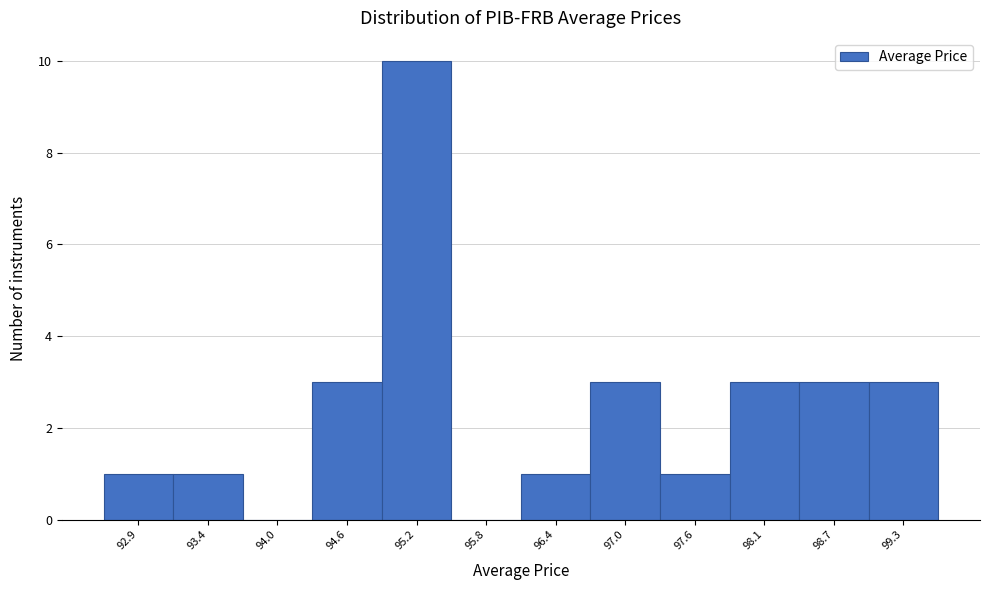

Reading left to right, transcribe all the data shown in this chart.

92.9=1	93.4=1	94.0=0	94.6=3	95.2=10	95.8=0	96.4=1	97.0=3	97.6=1	98.1=3	98.7=3	99.3=3